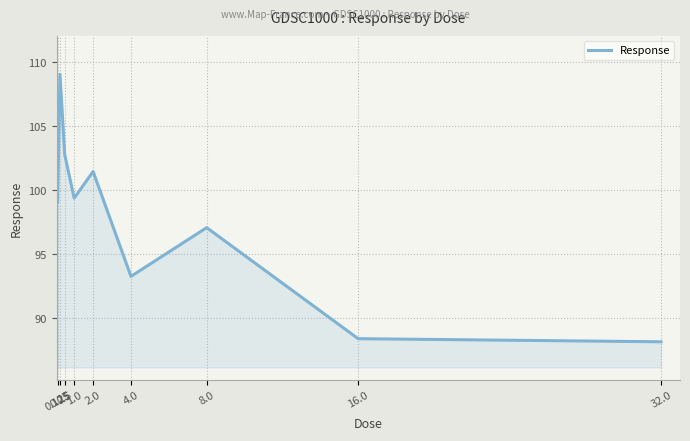

Between 0.125 and 0.25, which is larger?

0.25